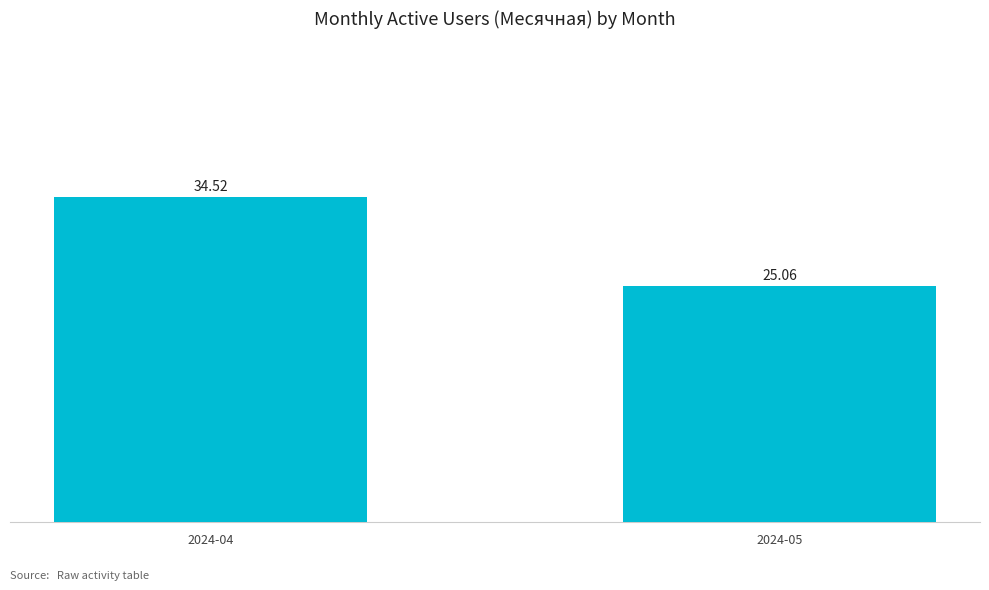

List the labels in order of value, largest first.

2024-04, 2024-05